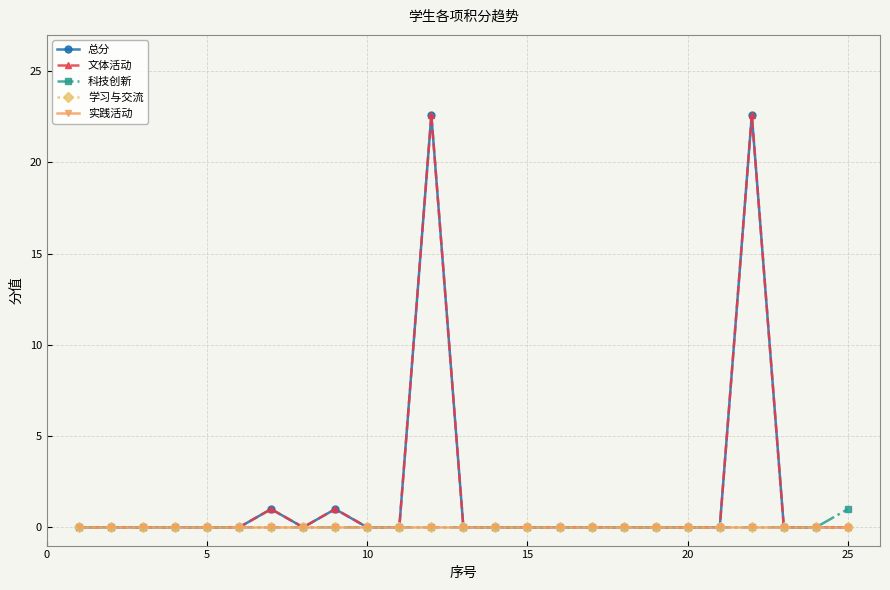

Is this an area chart (filled region under the line)?

No